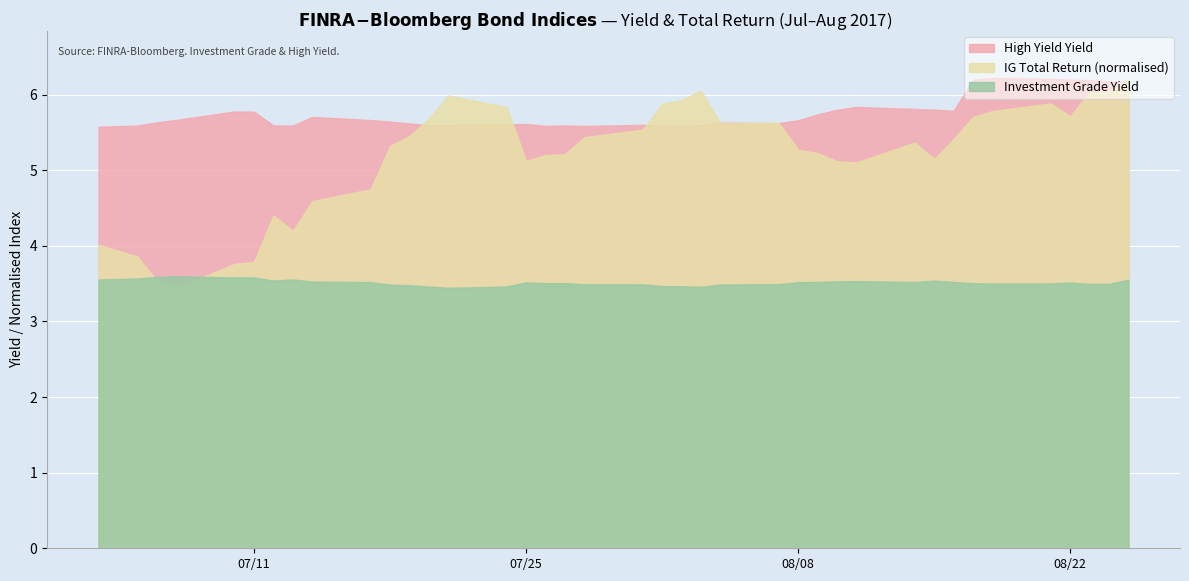

Is it true that Investment Grade Yield equals 3.5 at 2017-07-14?

True